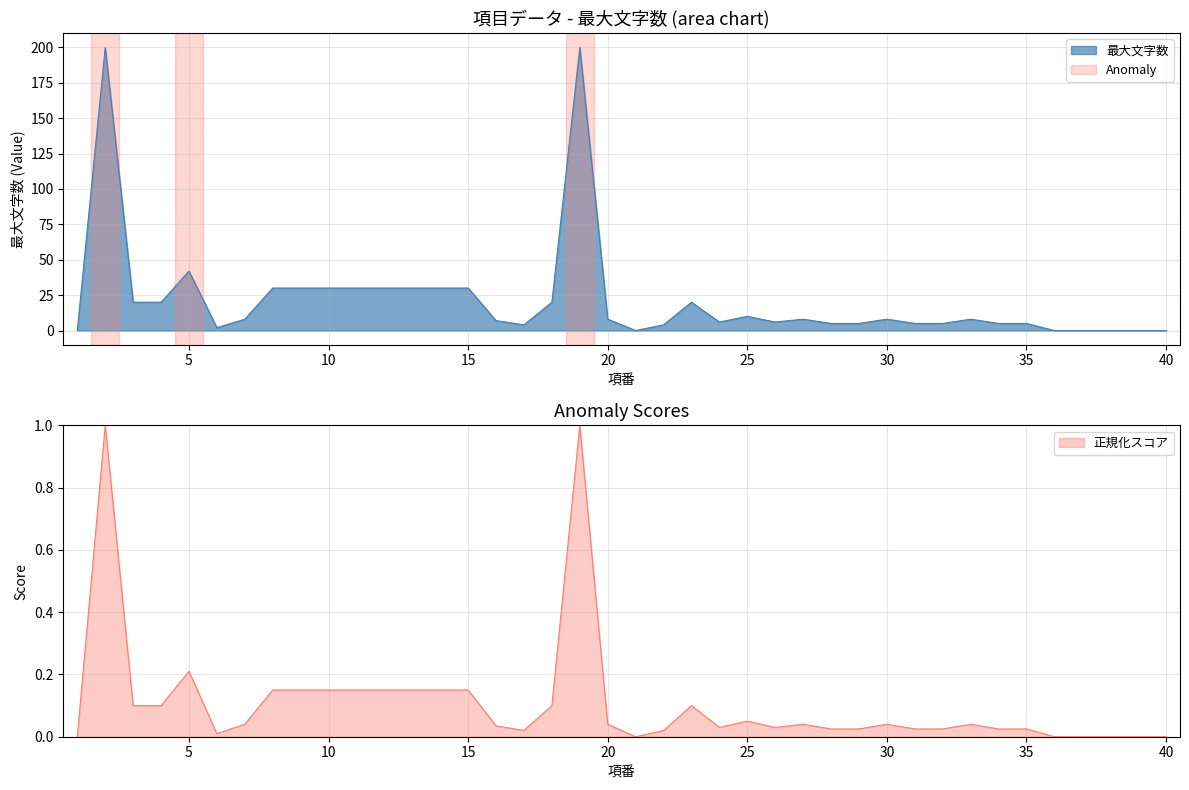

Reading left to right, extract all data points from this chart.

0	200	20	20	42	2	8	30	30	30	30	30	30	30	30	7	4	20	200	8	0	4	20	6	10	6	8	5	5	8	5	5	8	5	5	0	0	0	0	0